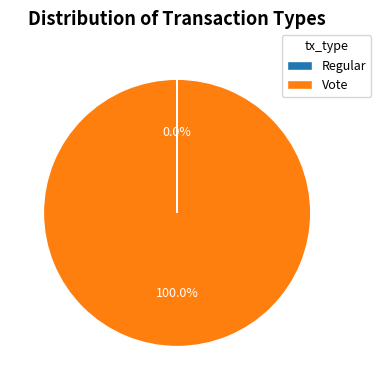

To the nearest percent, what portion does Vote represent?

100%